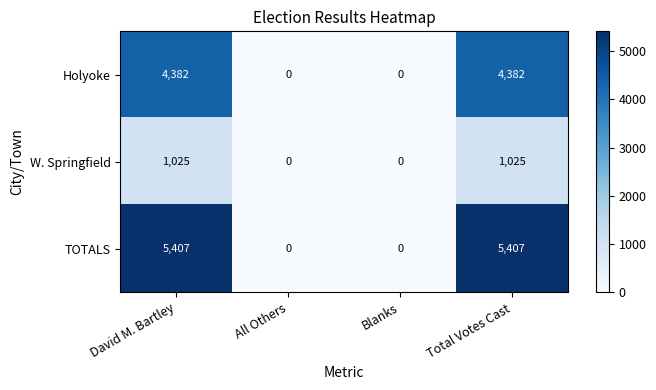

Count the TOTALS values in the range 0 to 5407.

4